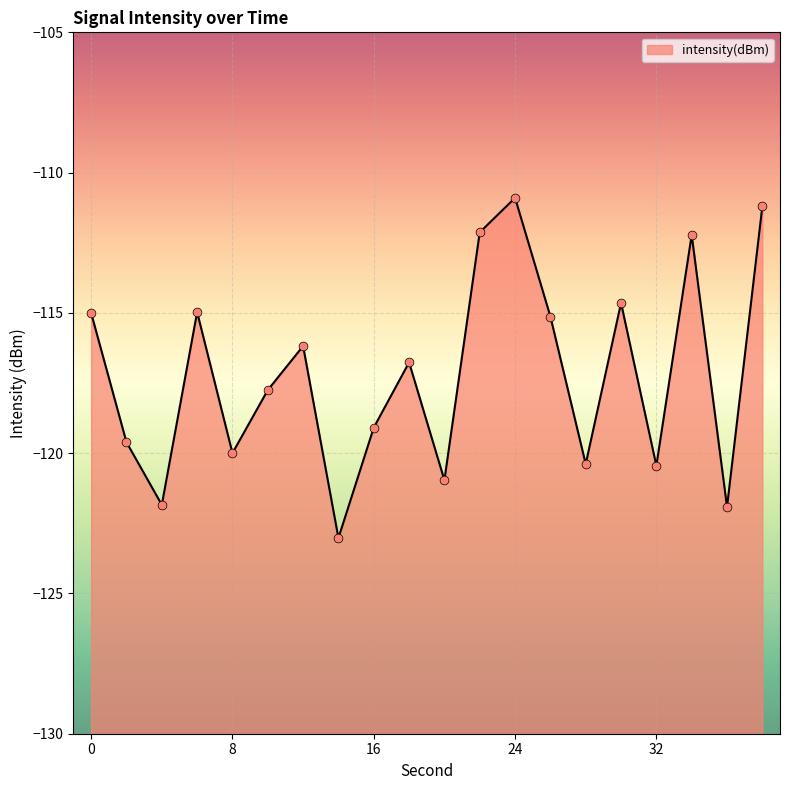

What is the change in value from 0 to 26?

-0.1